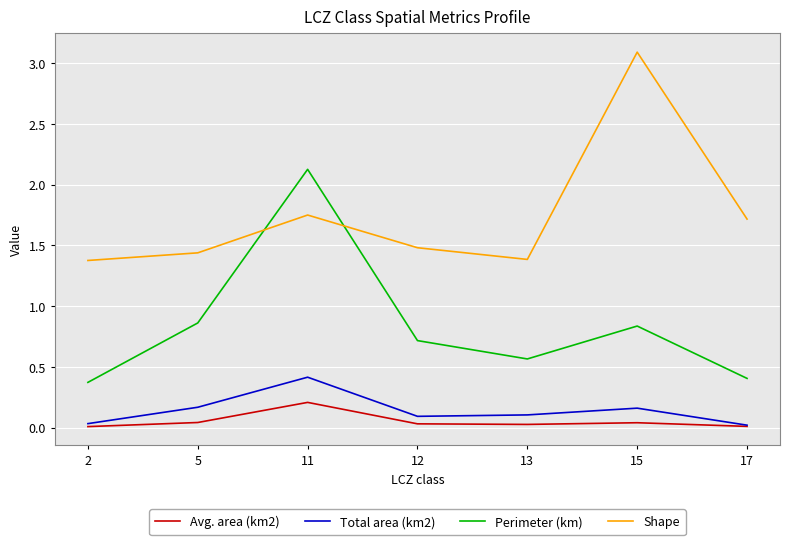

The value of Avg. area (km2) at 5 is 0.0. True or false?

True